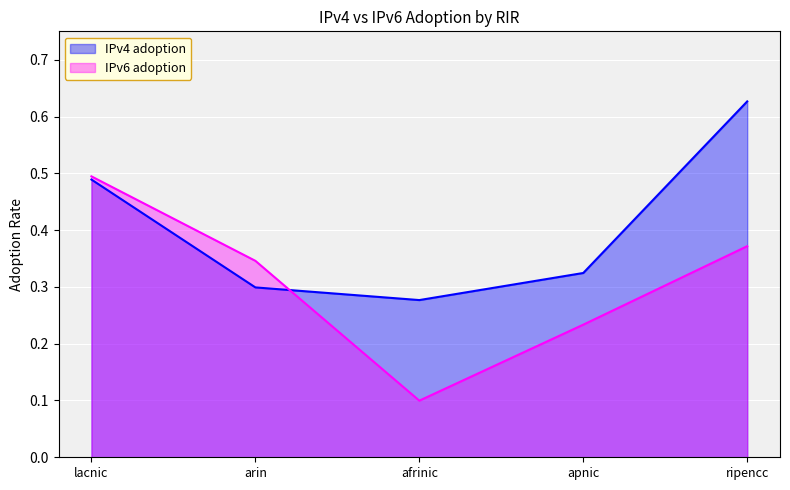

At which category is the sum across all series the highest?

ripencc